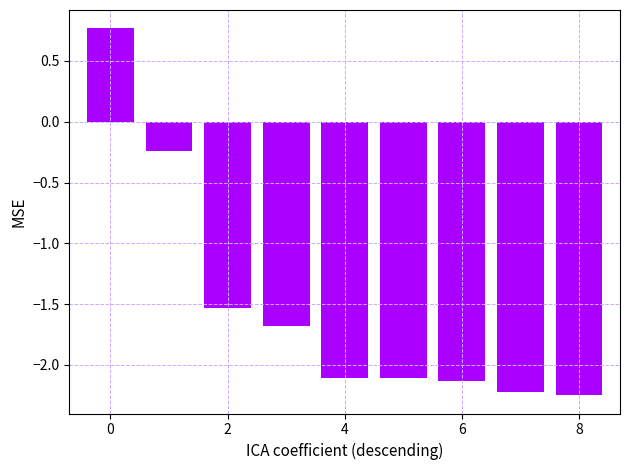

What is the greatest value displayed?

0.8